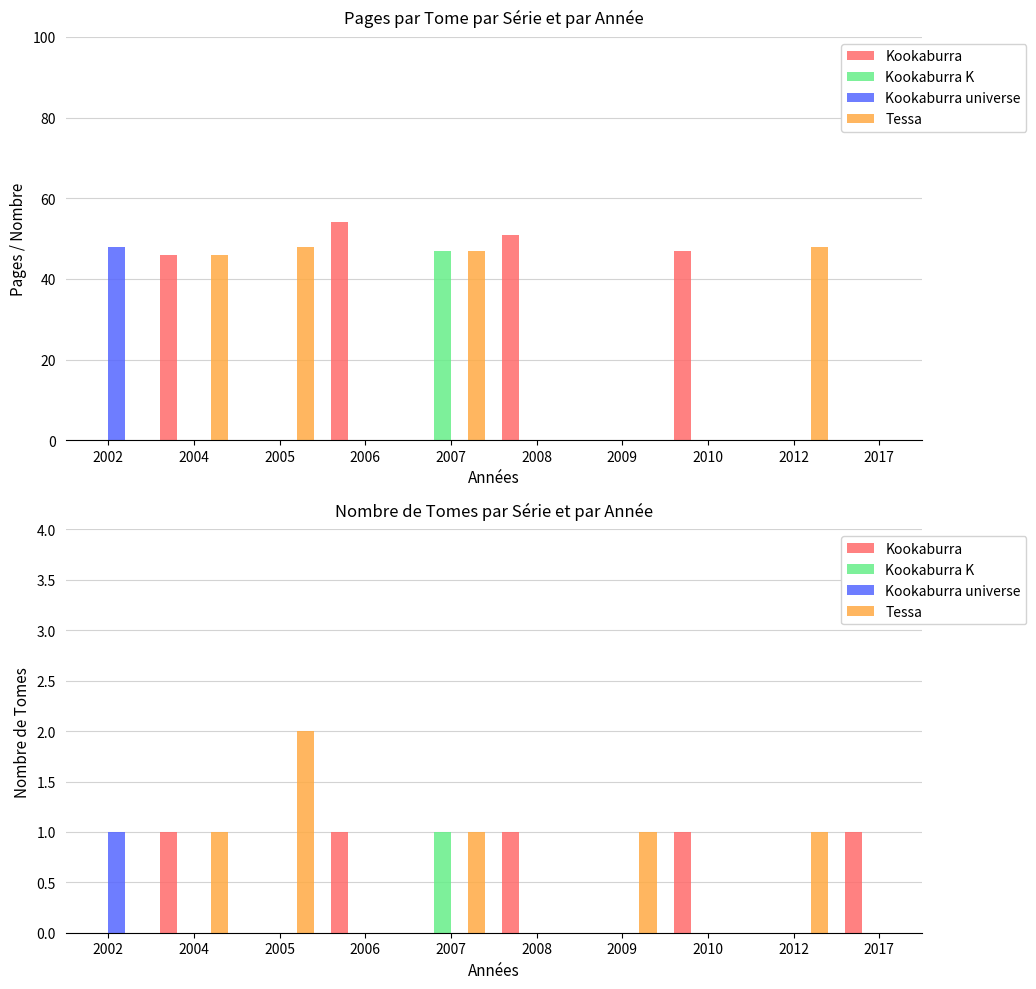

Is it true that Kookaburra universe equals -1 at 2007?

False